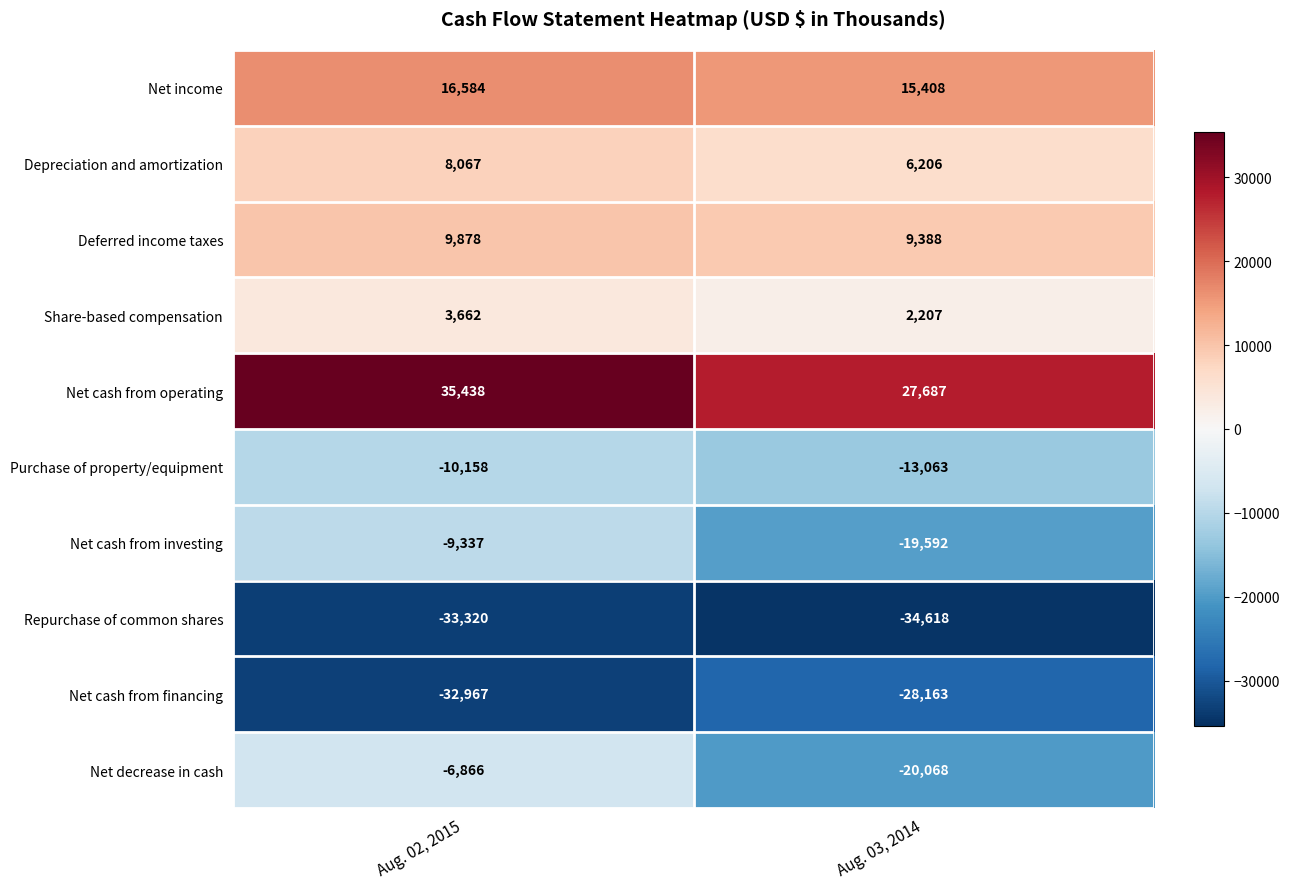

What is the smallest value displayed?

-34618